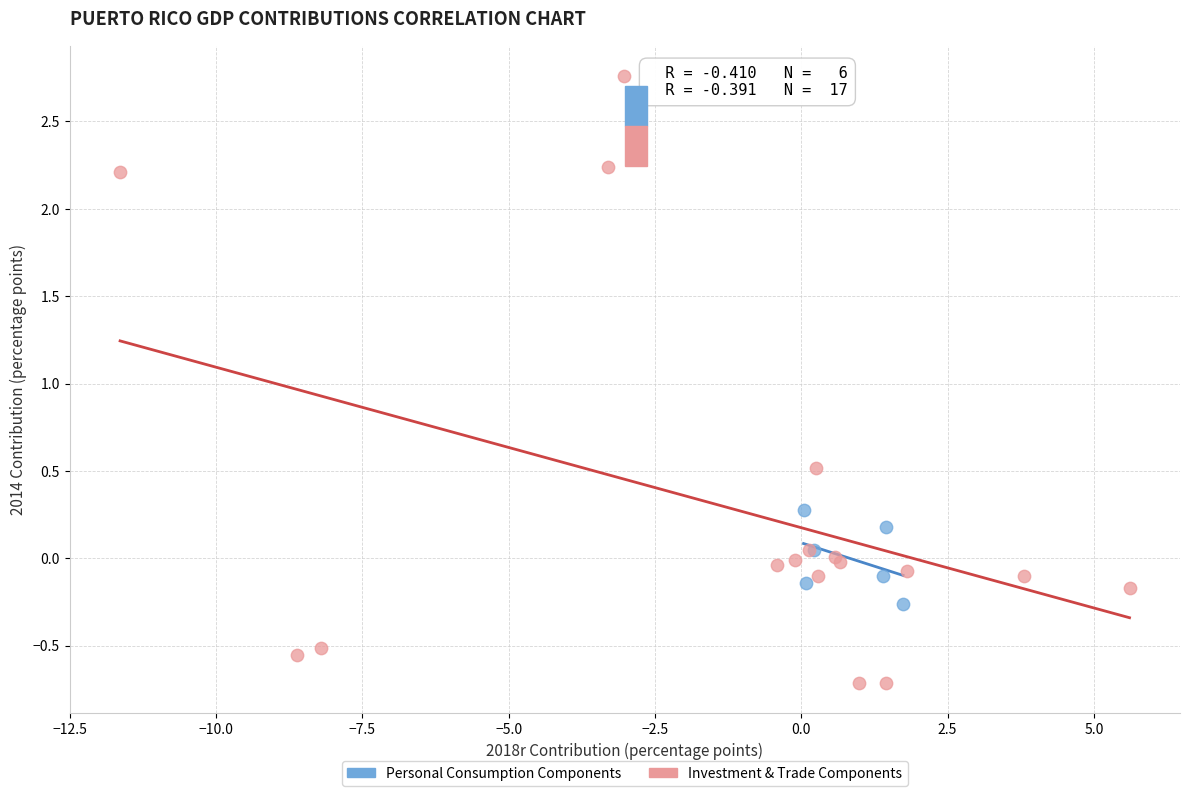

Which series has the largest Y range (max minus min)?

Investment & Trade Components